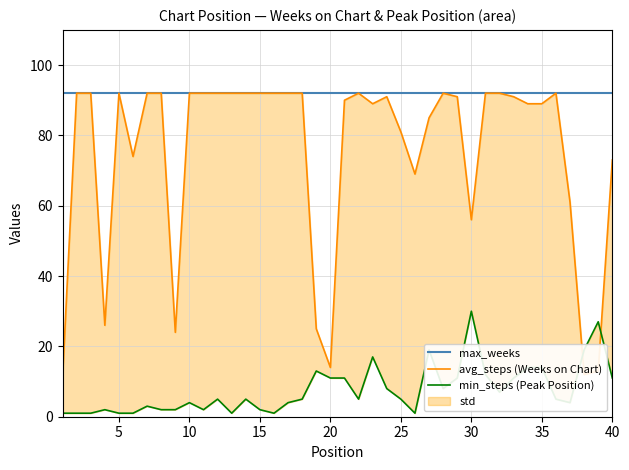

Reading left to right, what are all the values shown in this chart?

max_weeks: 92	92	92	92	92	92	92	92	92	92	92	92	92	92	92	92	92	92	92	92	92	92	92	92	92	92	92	92	92	92	92	92	92	92	92	92	92	92	92	92
avg_steps (Weeks on Chart): 11	92	92	26	92	74	92	92	24	92	92	92	92	92	92	92	92	92	25	14	90	92	89	91	81	69	85	92	91	56	92	92	91	89	89	92	61	12	13	73
min_steps (Peak Position): 1	1	1	2	1	1	3	2	2	4	2	5	1	5	2	1	4	5	13	11	11	5	17	8	5	1	19	8	11	30	12	7	11	14	14	5	4	19	27	11